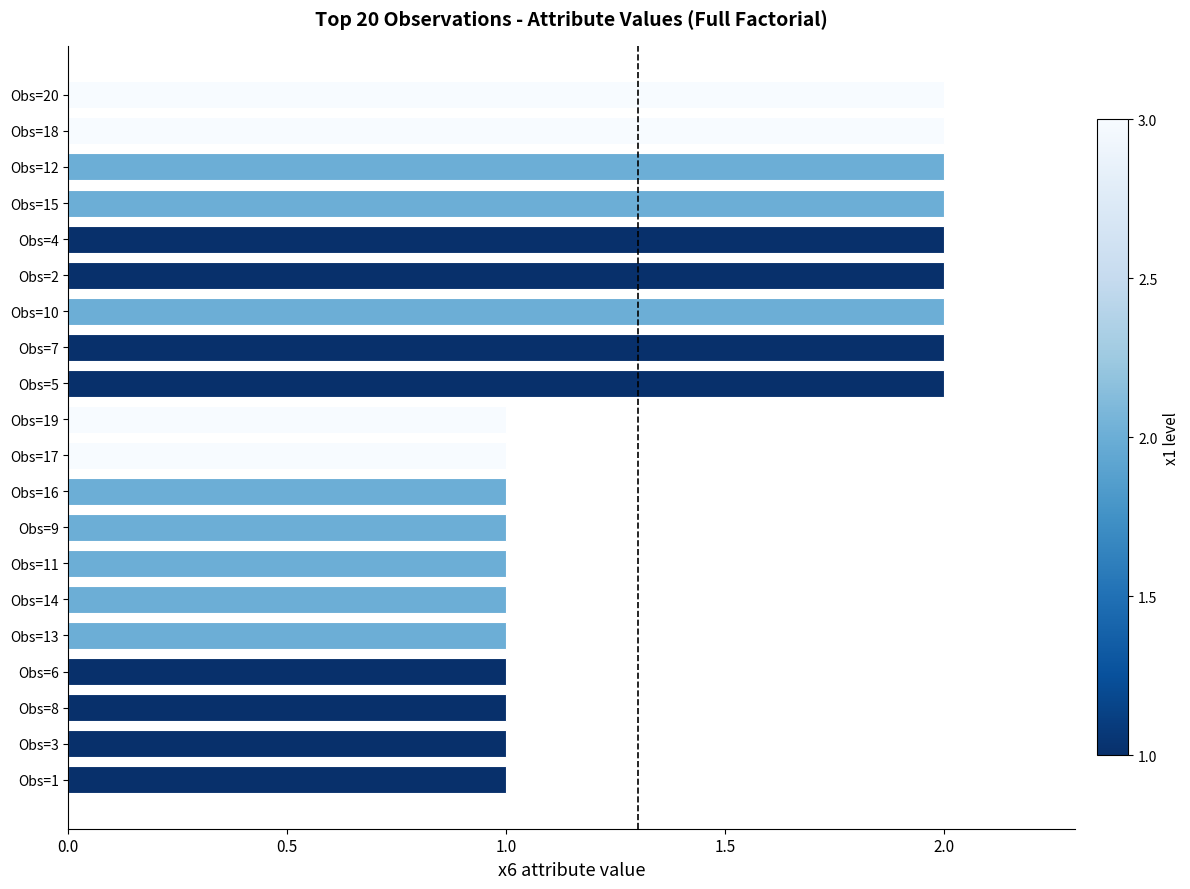

Count the number of data series in this chart.

1